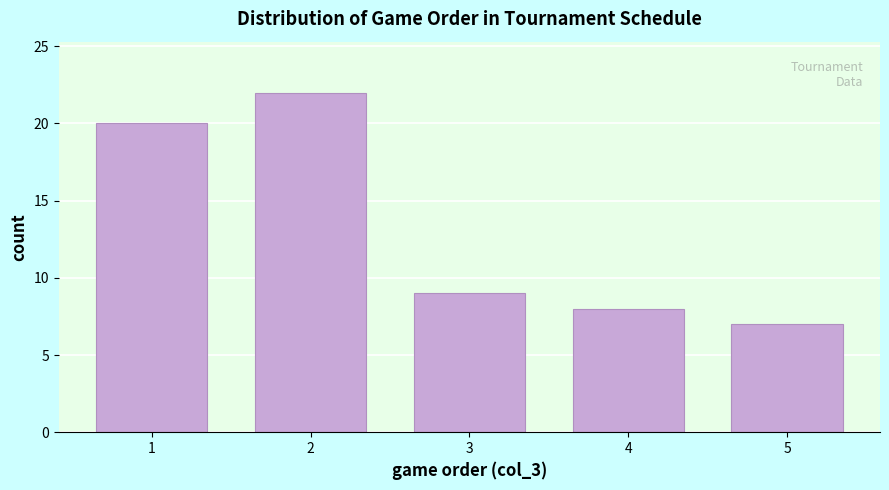

Reading left to right, list all the values displayed in this chart.

1=20	2=22	3=9	4=8	5=7